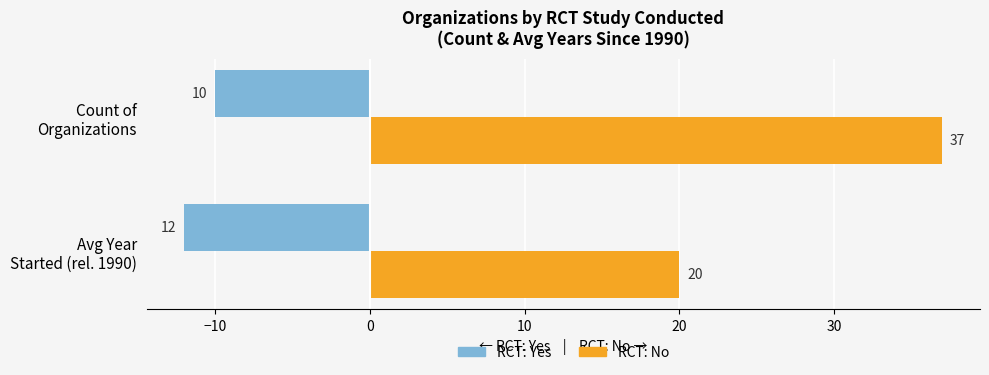

What is the average value of the RCT: Yes series?

-11